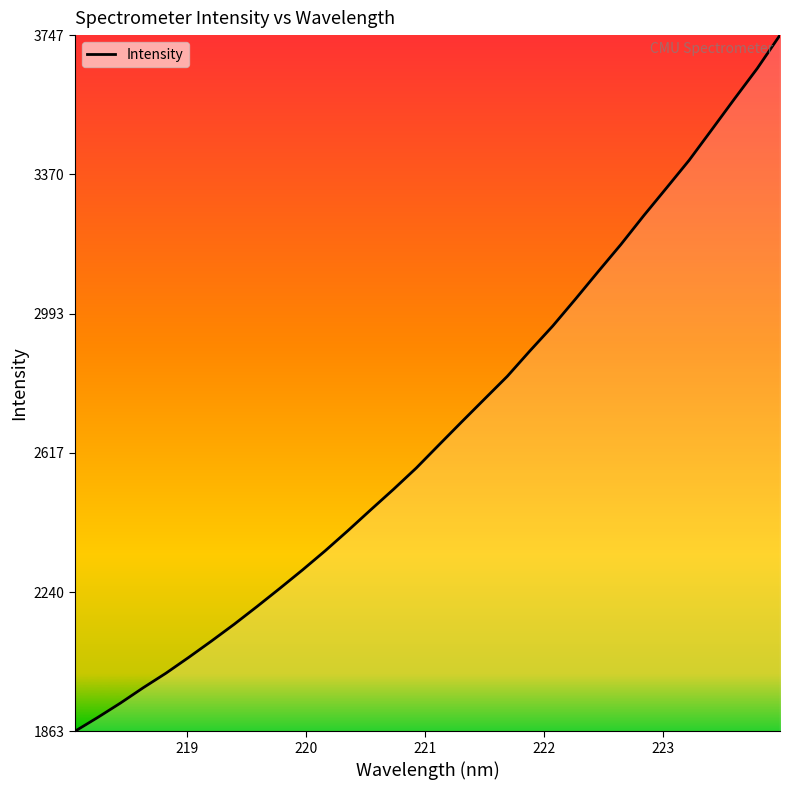

What is the greatest value displayed?

3747.3